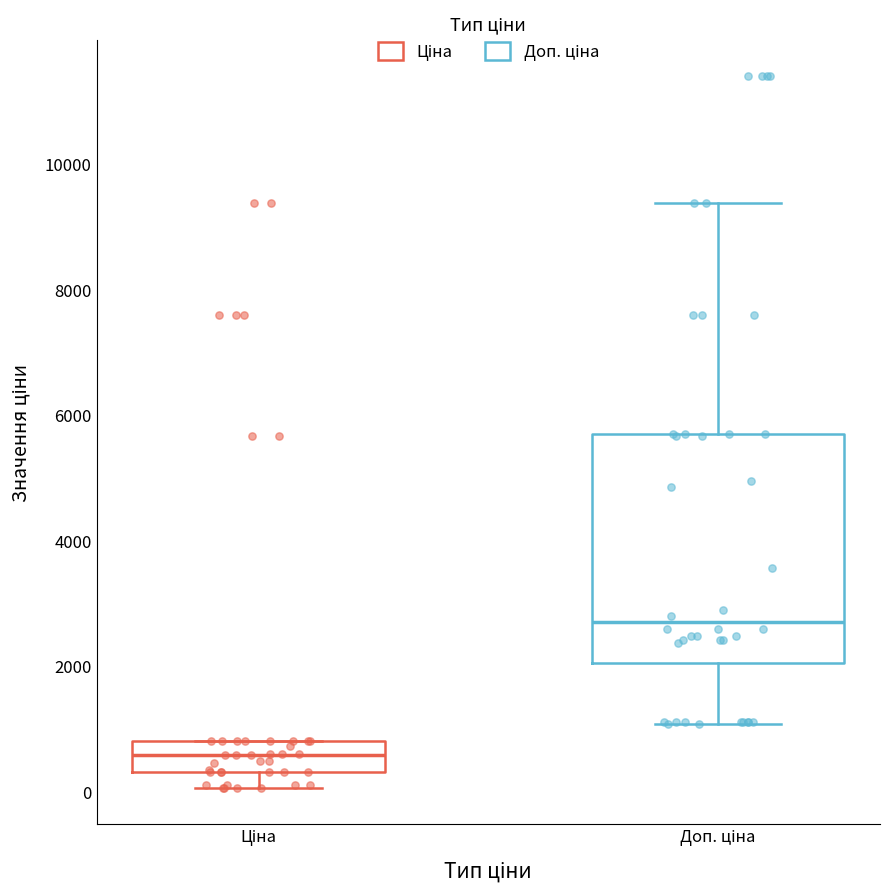

Comparing the boxes themselves (not the whiskers), which one is the tallest?

Доп. ціна